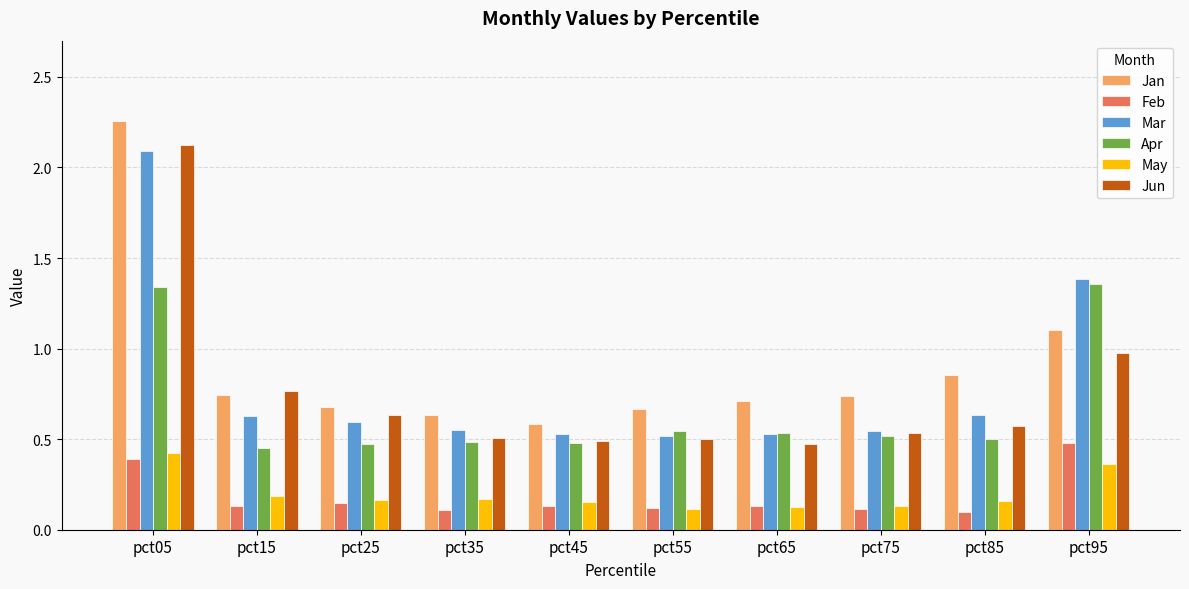

Which series changed the most between pct15 and pct45?

Jun